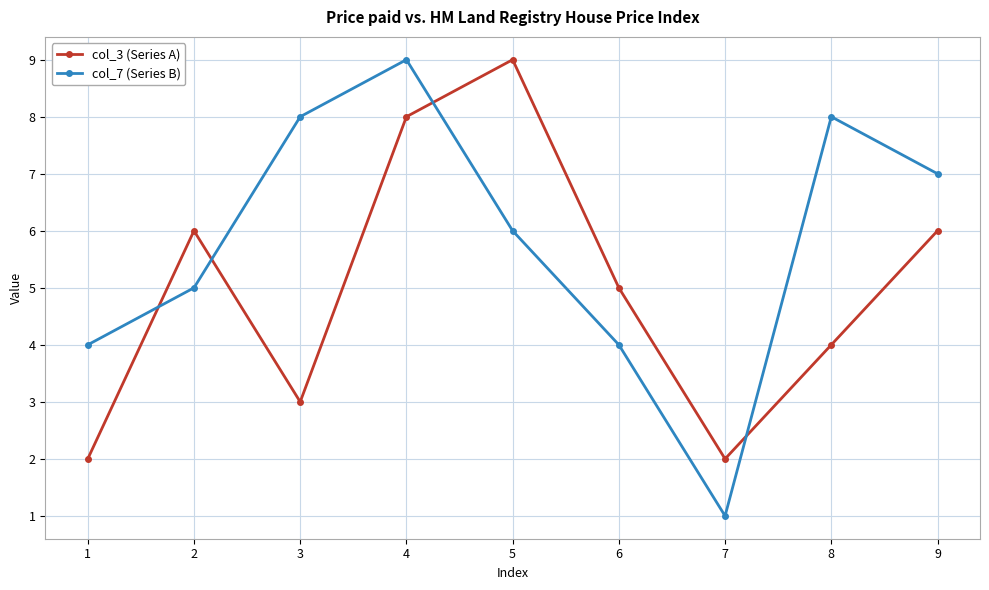

What is the smallest value displayed?

1